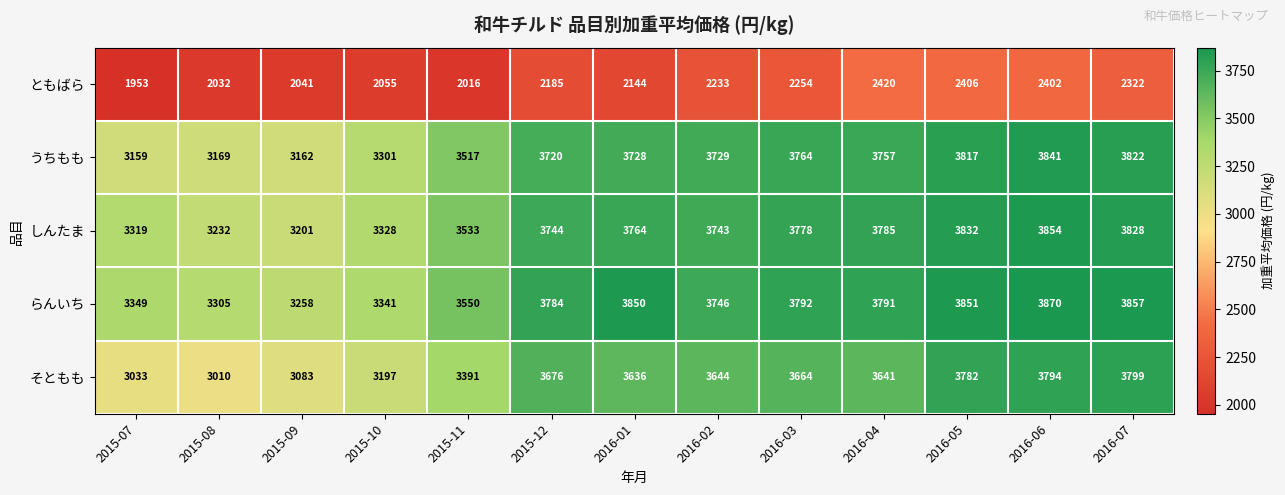

What is the average value of the そともも series?

3488